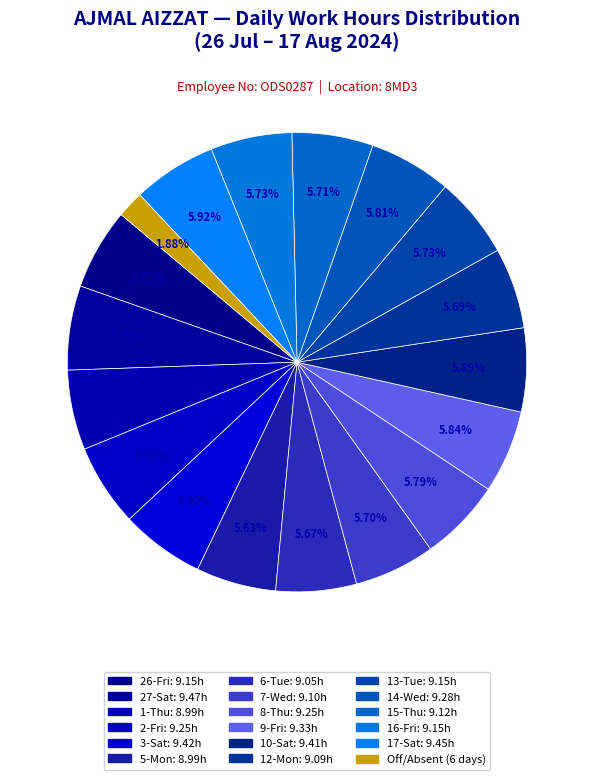

How many slices are in this pie chart?

18